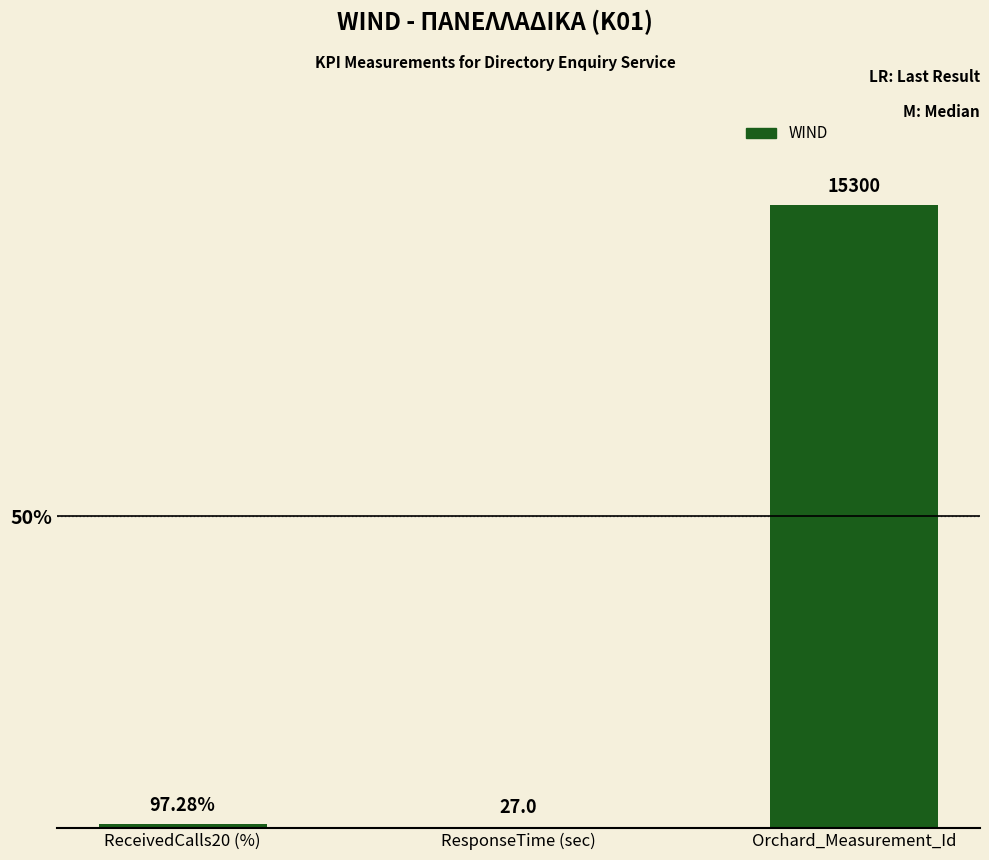

Are the bars grouped side by side (vs. stacked)?

No